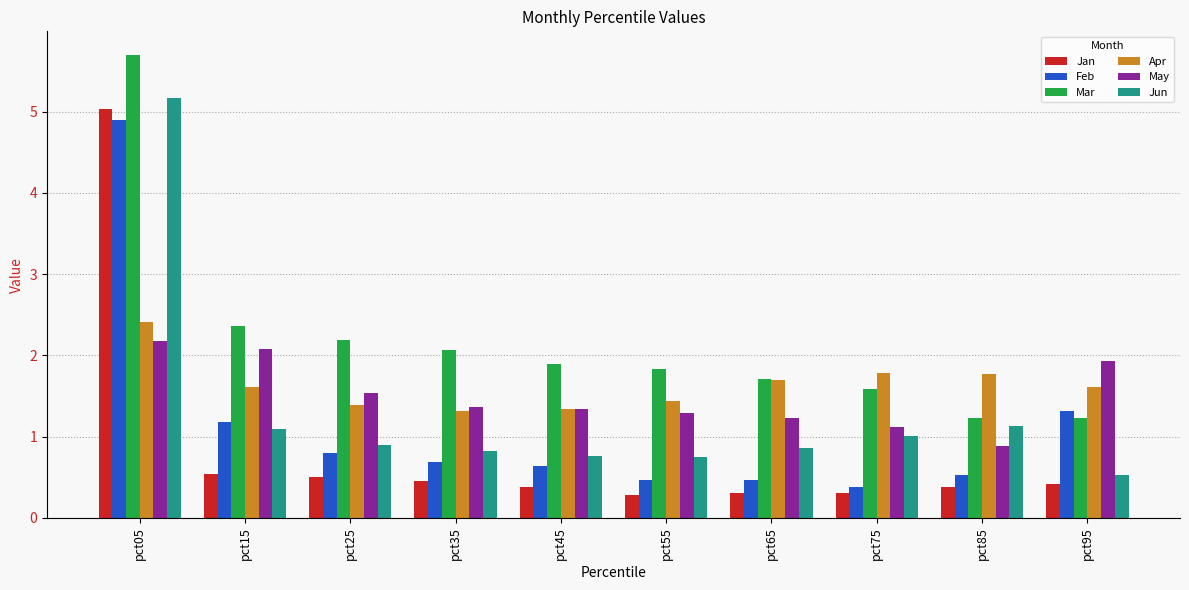

Which series has the largest total across all categories?

Mar